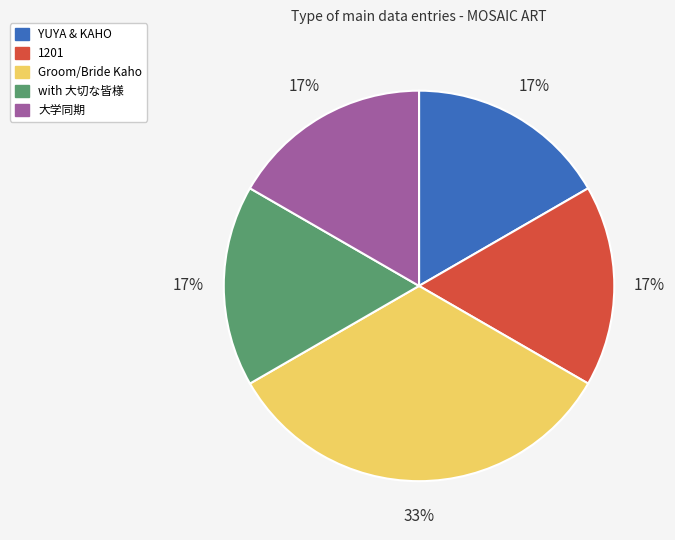

Which category has the biggest portion of the pie?

Groom/Bride Kaho